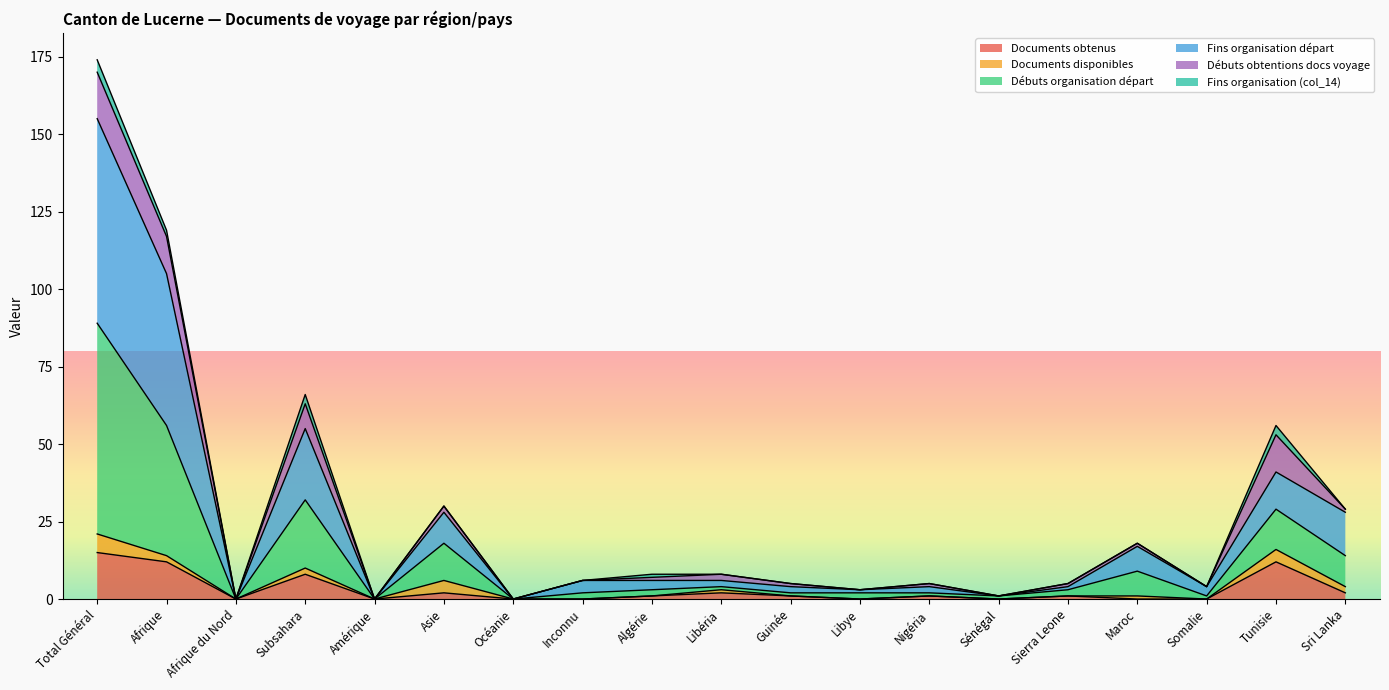

What is the highest value of the Documents obtenus series?

15